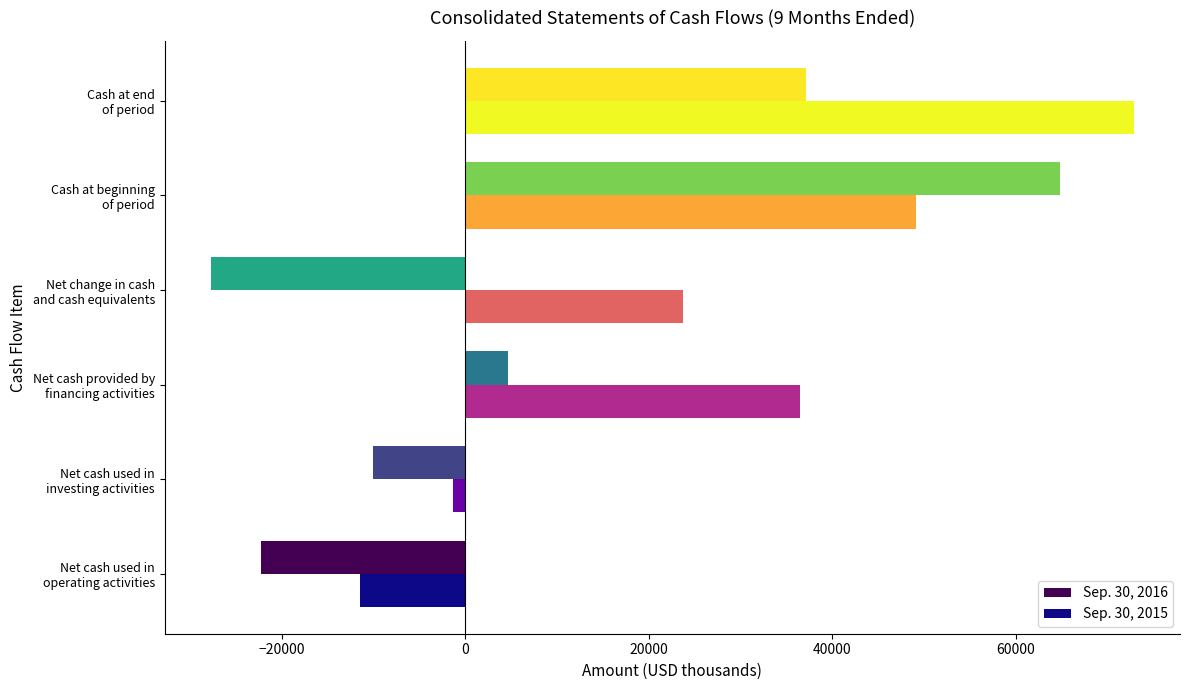

What is the difference between the second highest and minimum values in the Sep. 30, 2015 series?

60528